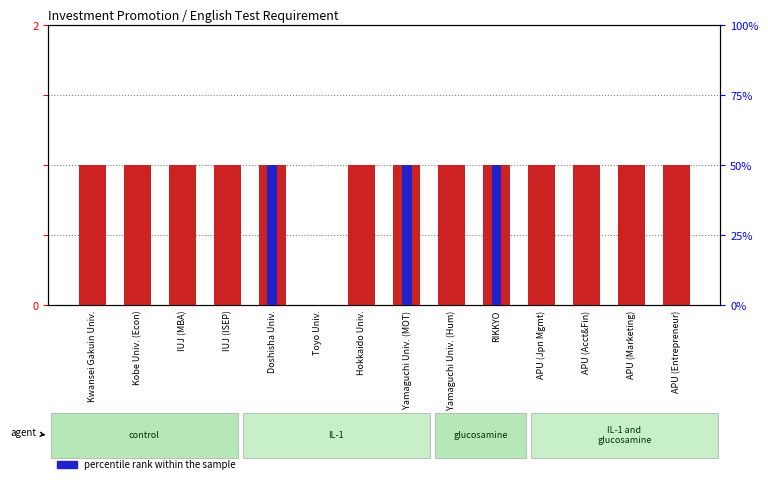

Reading right to left, extract all data points from this chart.

count: 1	1	1	1	1	1	1	1	0	1	1	1	1	1
percentile rank within the sample: 0	0	0	0	100	0	100	0	0	100	0	0	0	0